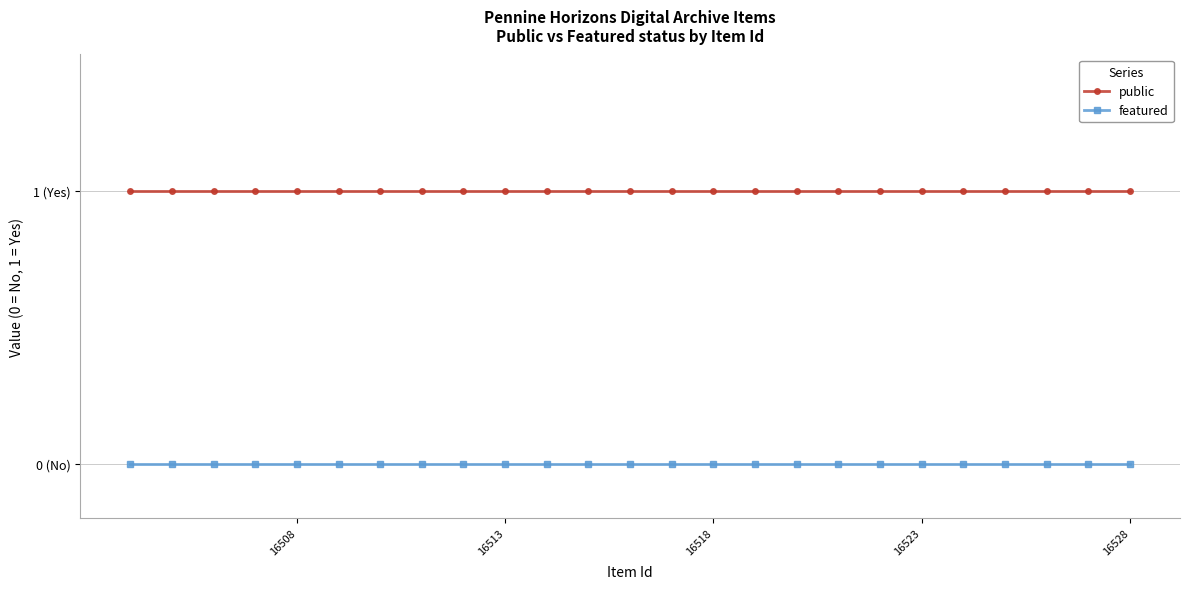

Does the chart have visible grid lines?

Yes